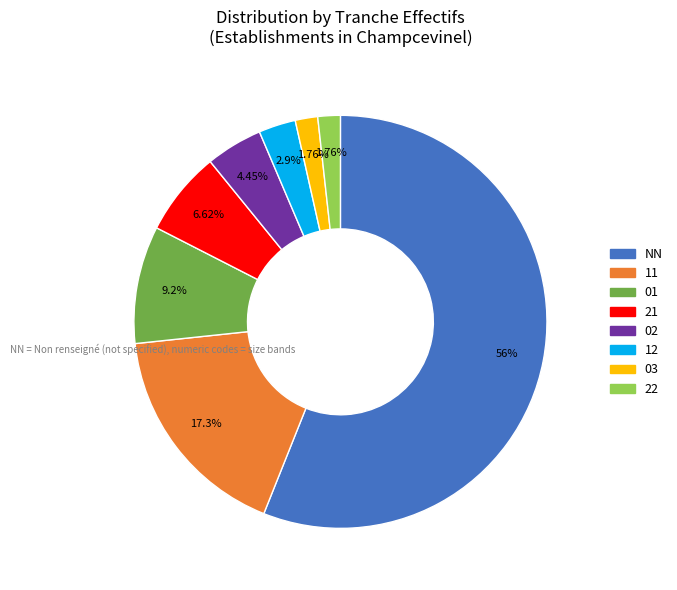

To the nearest percent, what is the difference between the 02 and 12 slice percentages?

2%